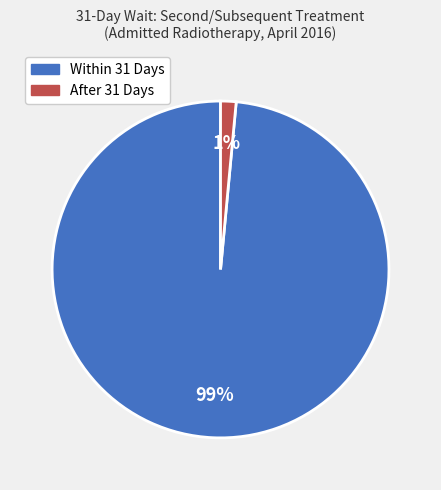

Which slice is the largest?

Within 31 Days